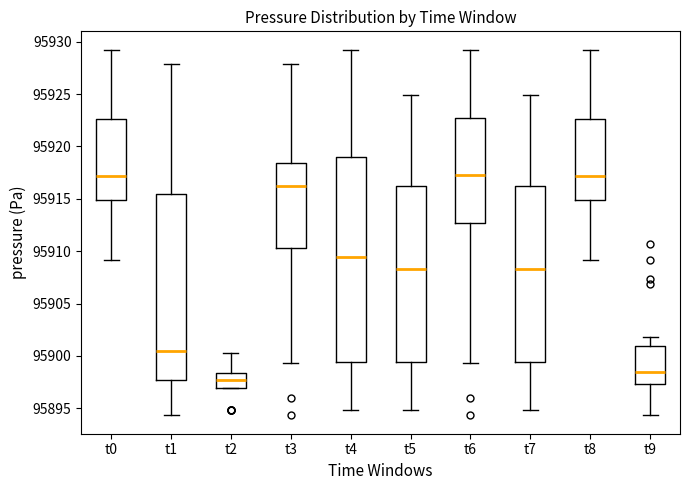

Where is the upper edge of the box for t5 on the y-axis? The values are not printed on the chart, so give them approximately, as read against the axis.

95916.0